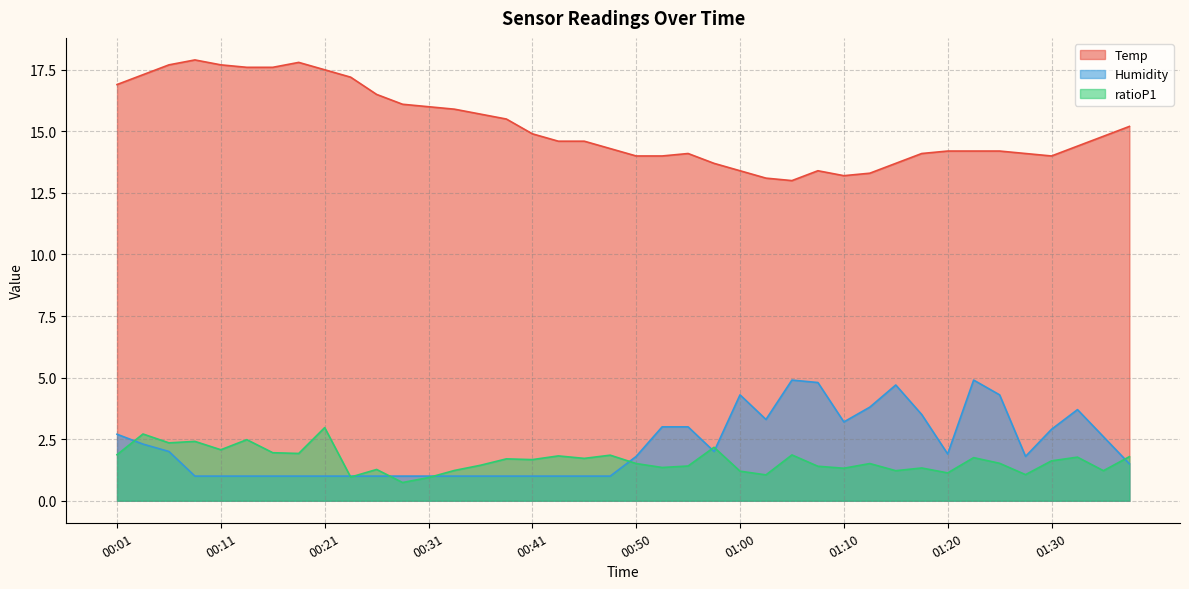

Read the Humidity value at 00:09.

1.0